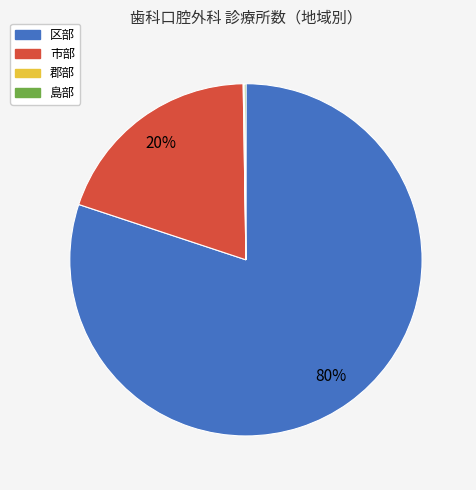

Which slice is the largest?

区部